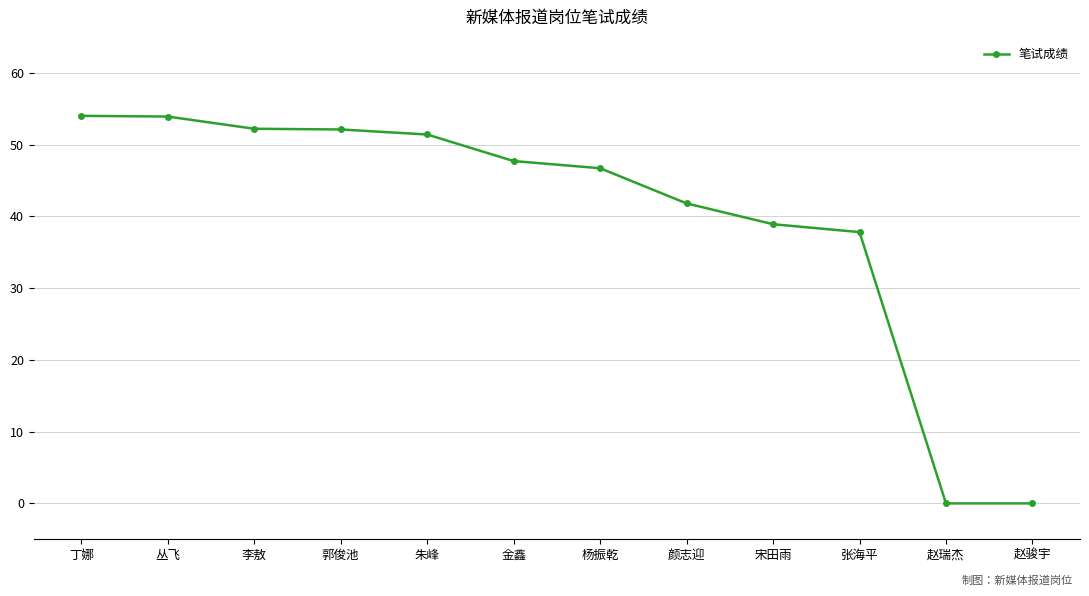

What is the maximum value shown in the chart?

54.0